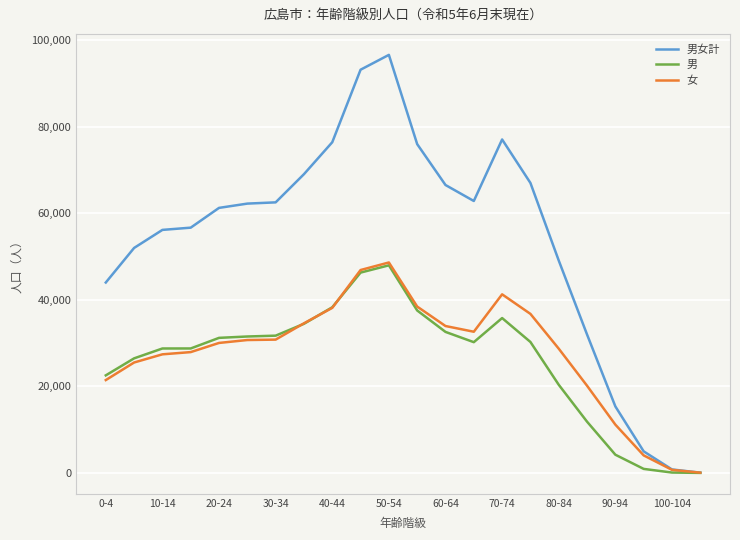

What is the maximum value shown in the chart?

96572